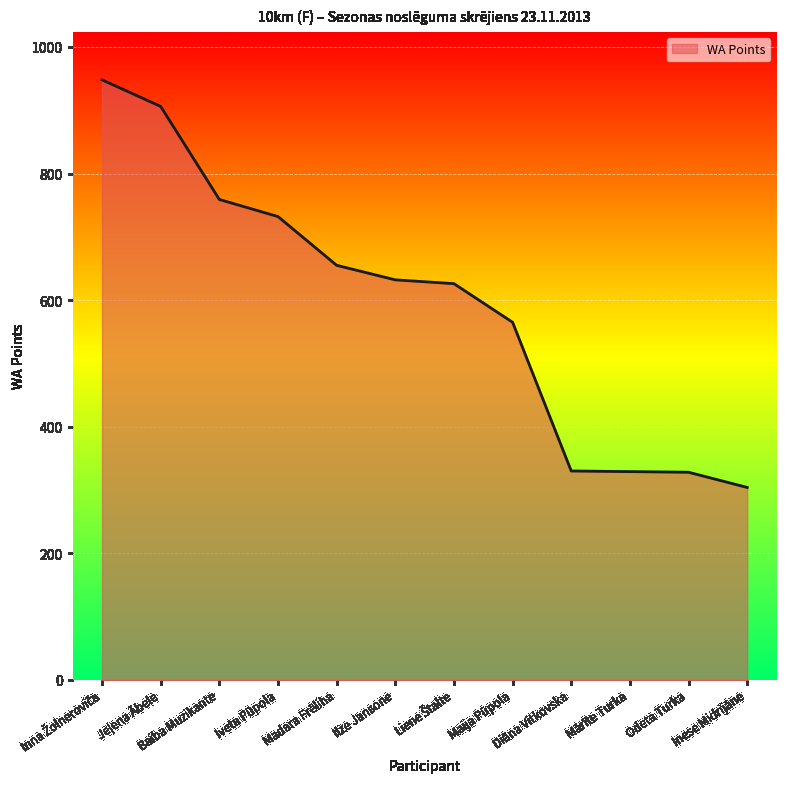

The chart shows a value of 128 at Mārīte Turka. True or false?

False